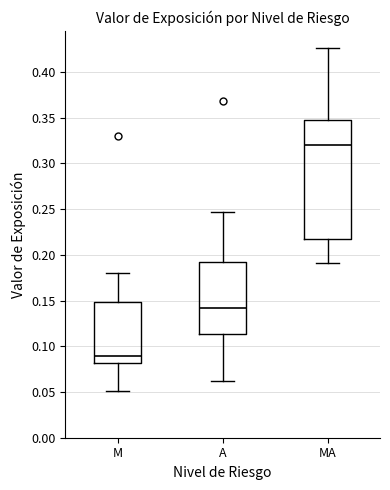

Comparing the boxes themselves (not the whiskers), which one is the tallest?

MA